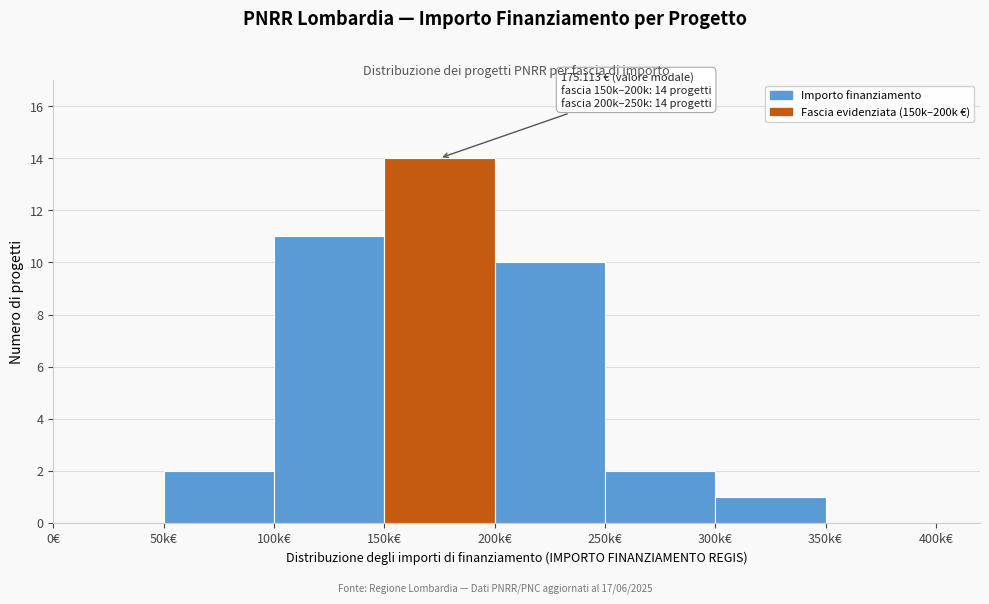

Reading left to right, list all the values displayed in this chart.

0€=0	50k€=2	100k€=11	150k€=14	200k€=10	250k€=2	300k€=1	350k€=0